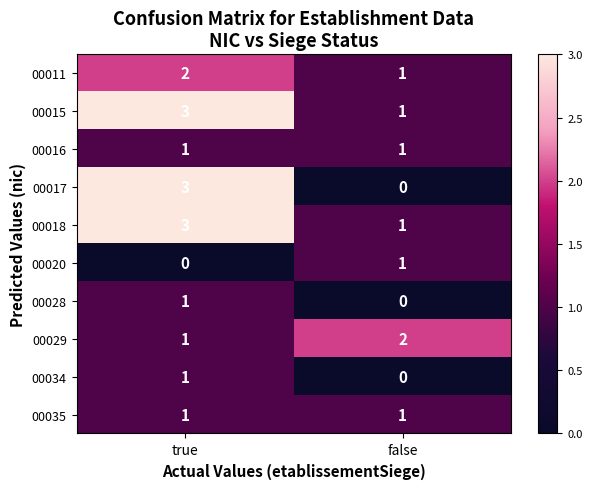

Reading left to right, list all the values displayed in this chart.

00011: true=2	false=1
00015: true=3	false=1
00016: true=1	false=1
00017: true=3	false=0
00018: true=3	false=1
00020: true=0	false=1
00028: true=1	false=0
00029: true=1	false=2
00034: true=1	false=0
00035: true=1	false=1